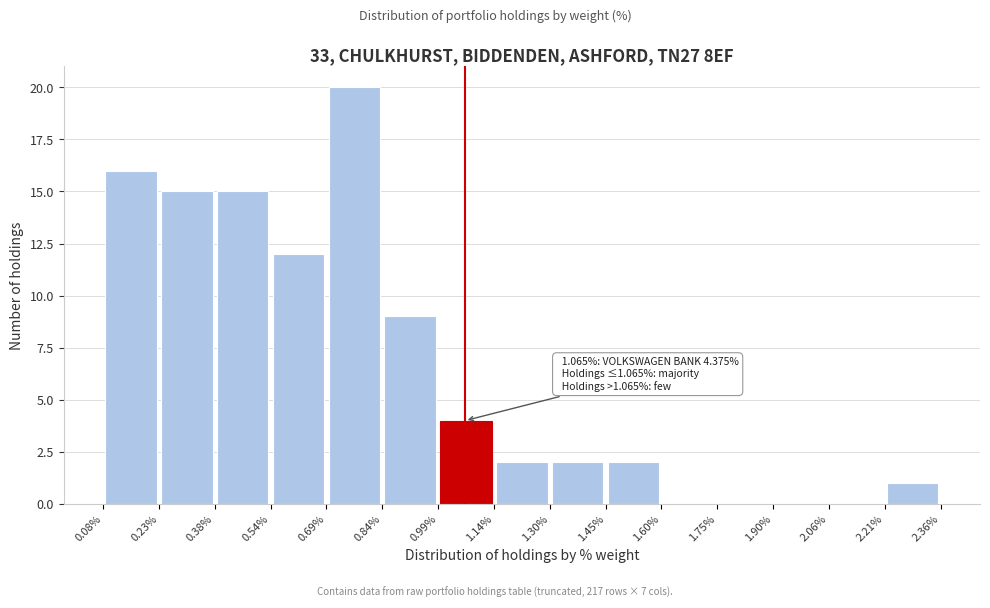

Which range on the x-axis has the tallest bar?

0.69% to 0.84%